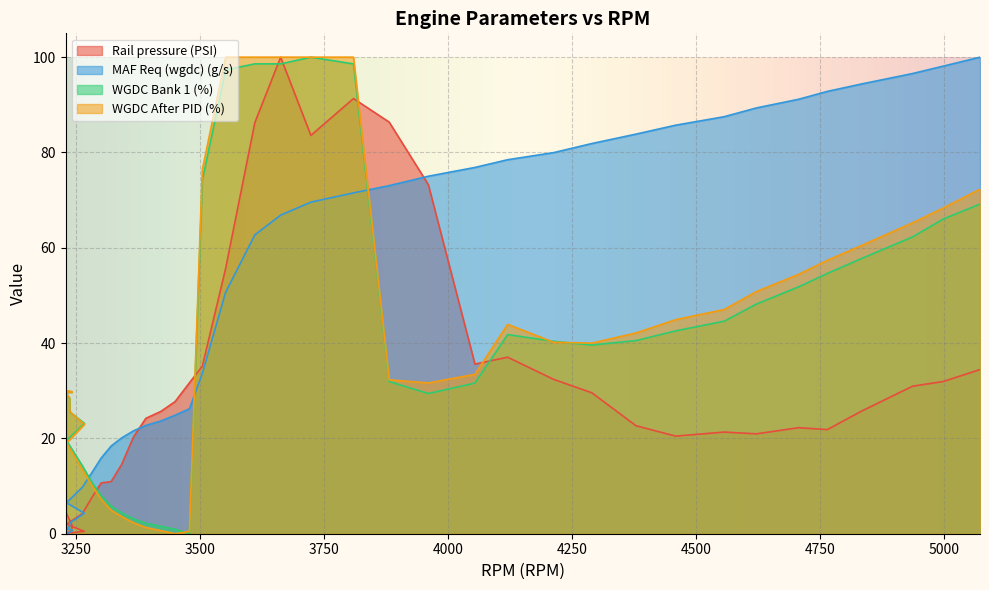

Which series has the widest spread of values?

Rail pressure (PSI)